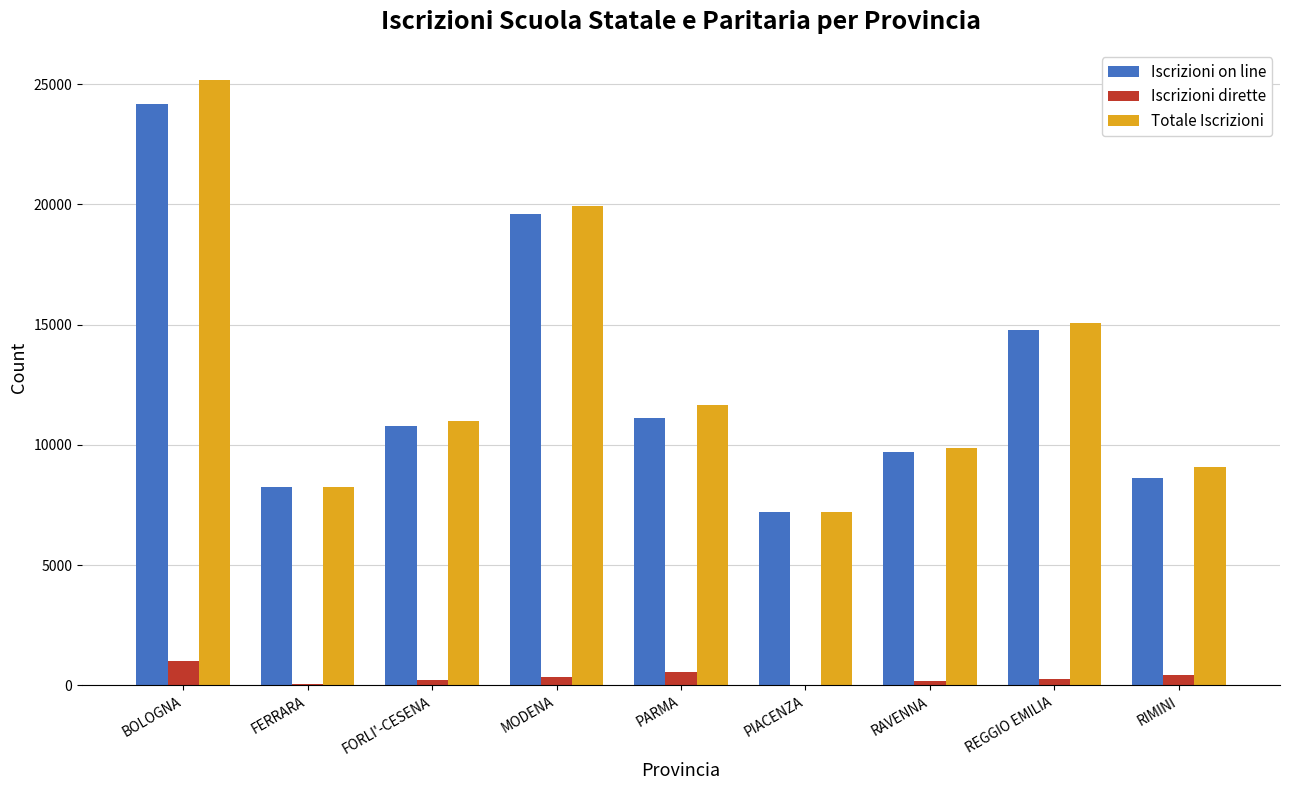

The Iscrizioni dirette series shows 1002 at BOLOGNA. True or false?

True